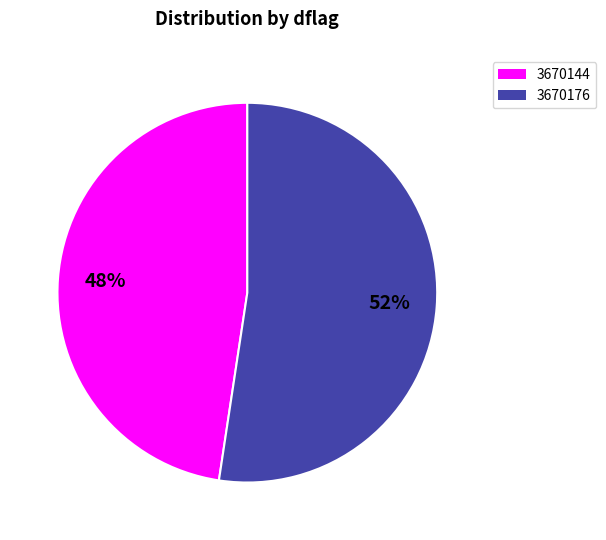

What percentage is the 3670144 slice, to the nearest percent?

48%